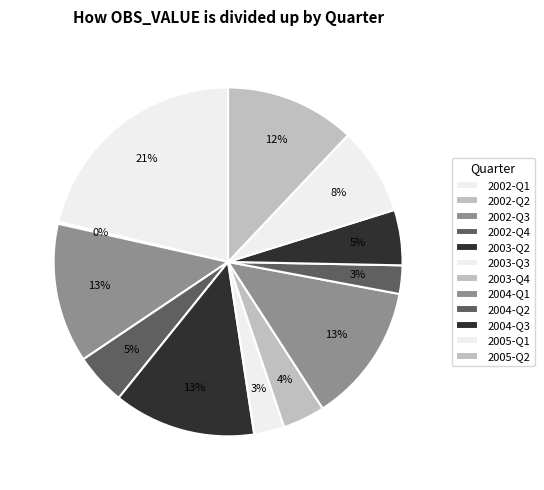

How many segments does this pie chart have?

12